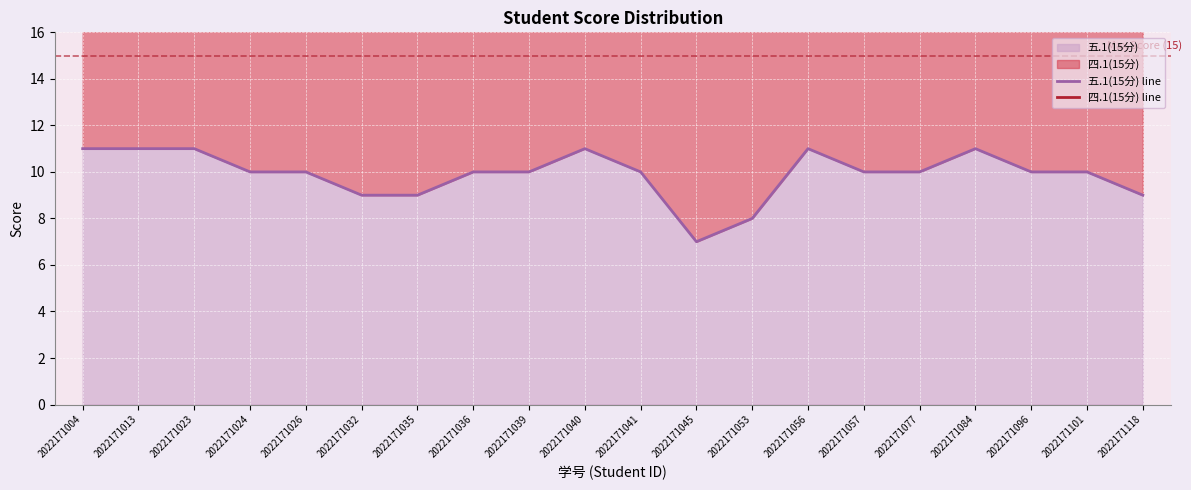

What is the highest value of the 五.1(15分) series?

11